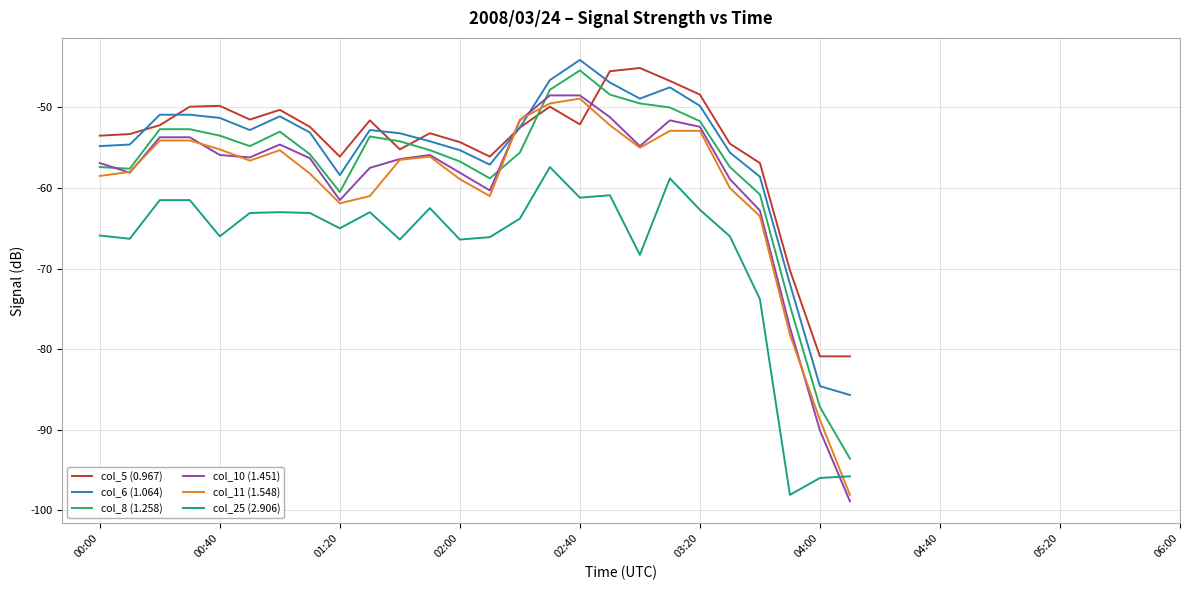

Which series has the largest range (max minus min)?

col_10 (1.451)